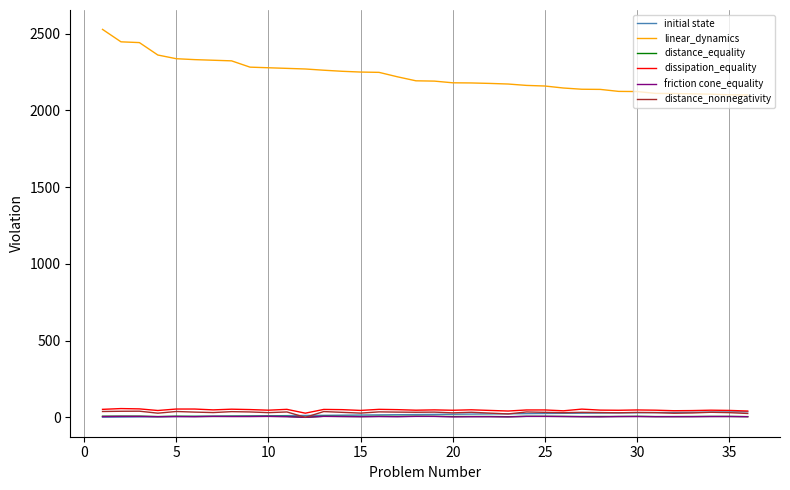

How many lines are shown in the chart?

6